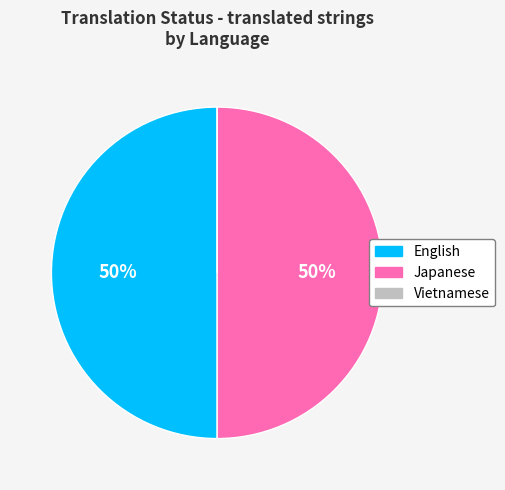

To the nearest percent, what is the difference between the largest and smallest slice percentages?

50%